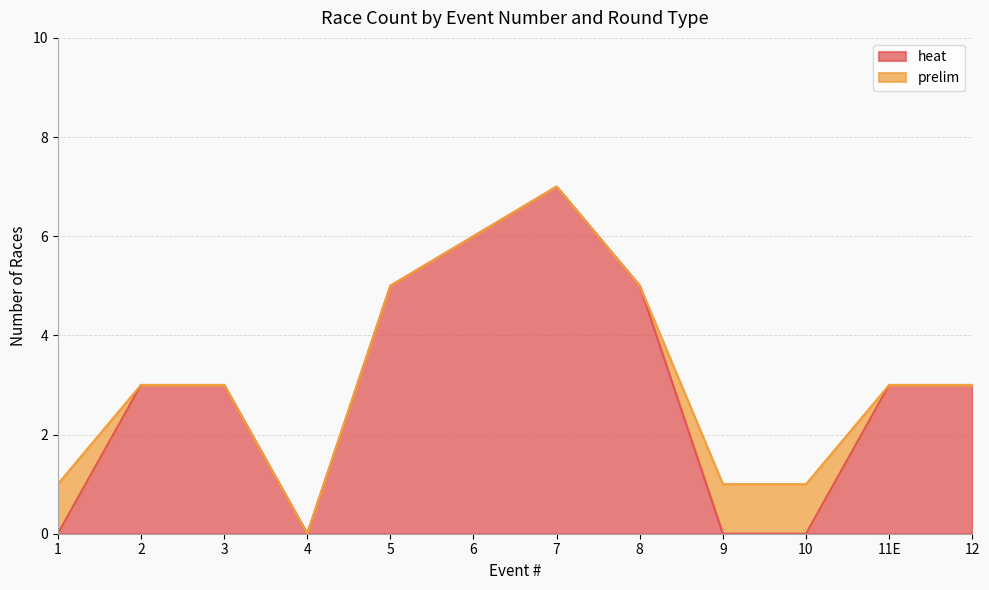

The value of heat at 7 is 9. True or false?

False